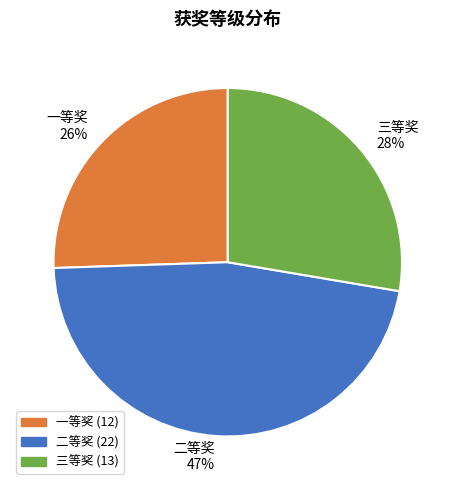

What is the largest slice in the pie chart?

二等奖